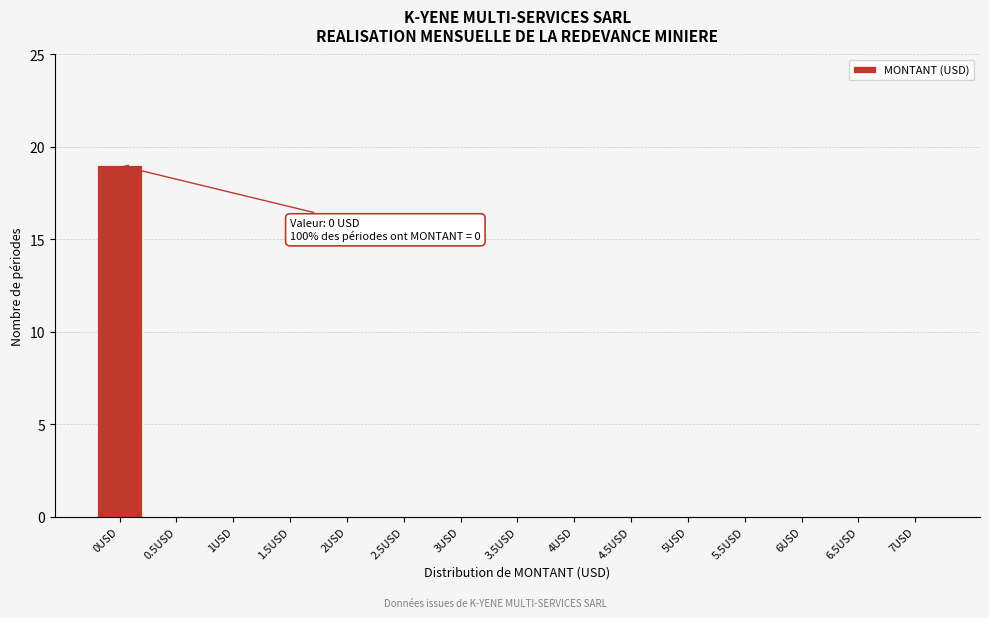

Reading left to right, extract all data points from this chart.

0USD=19	0.5USD=0	1USD=0	1.5USD=0	2USD=0	2.5USD=0	3USD=0	3.5USD=0	4USD=0	4.5USD=0	5USD=0	5.5USD=0	6USD=0	6.5USD=0	7USD=0